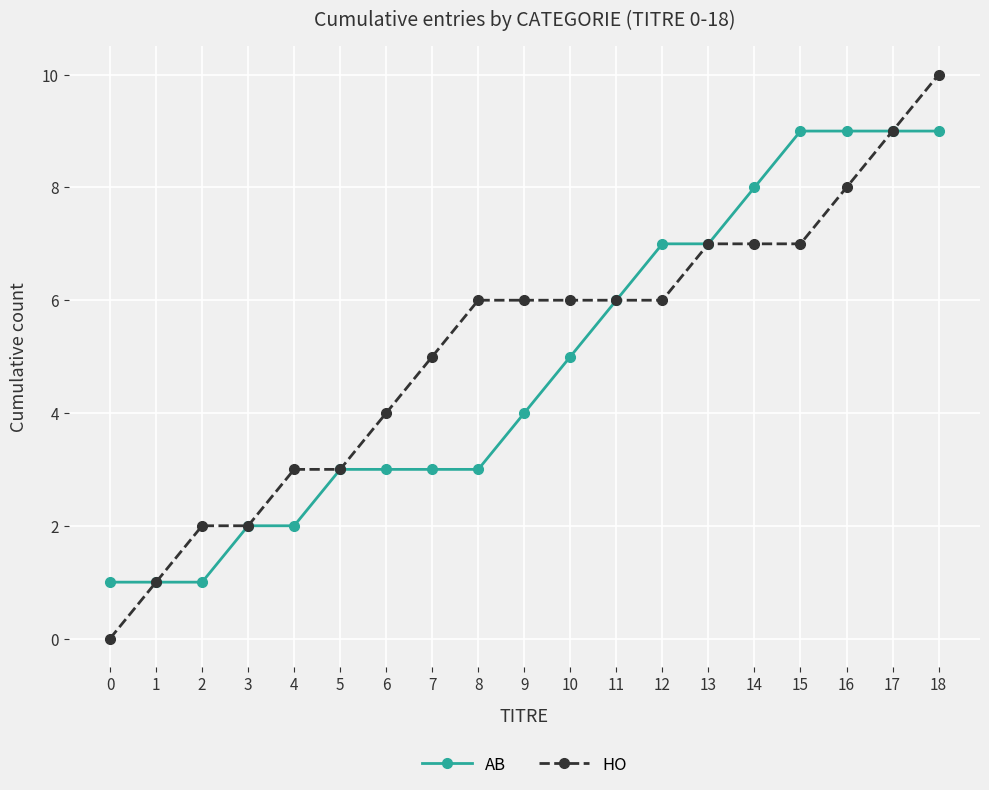

What is the value of the AB point at the 17th from the left?

9